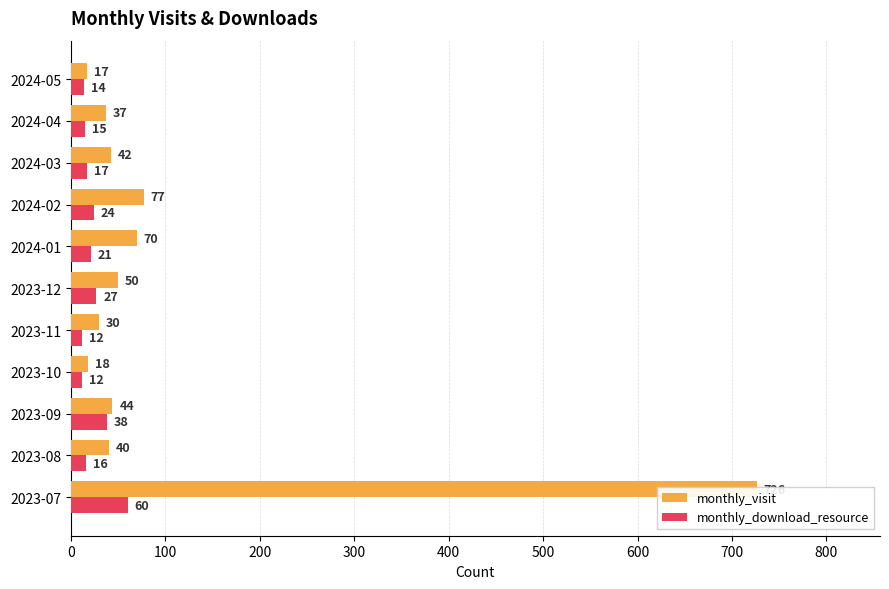

Reading left to right, extract all data points from this chart.

monthly_visit: 726	40	44	18	30	50	70	77	42	37	17
monthly_download_resource: 60	16	38	12	12	27	21	24	17	15	14